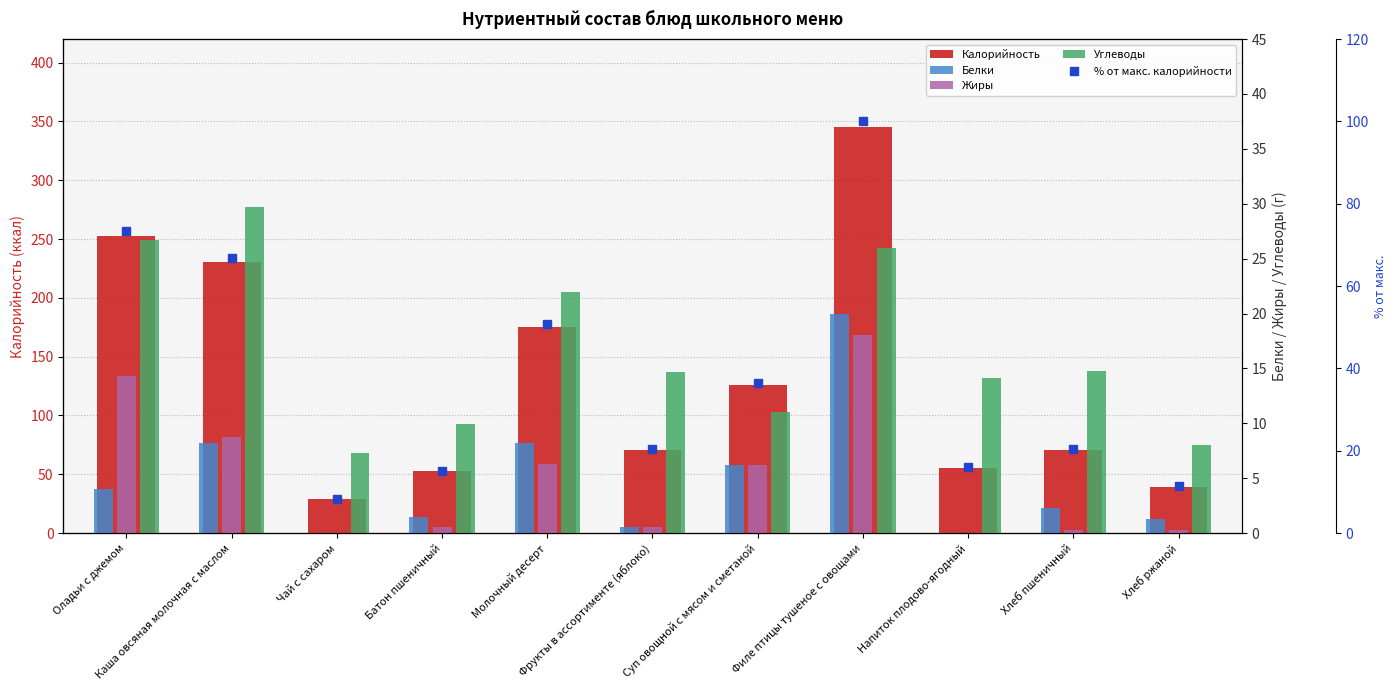

At Напиток плодово-ягодный, list the series in order from largest to smallest.

Калорийность, % от макс. калорийности, Углеводы, Белки, Жиры